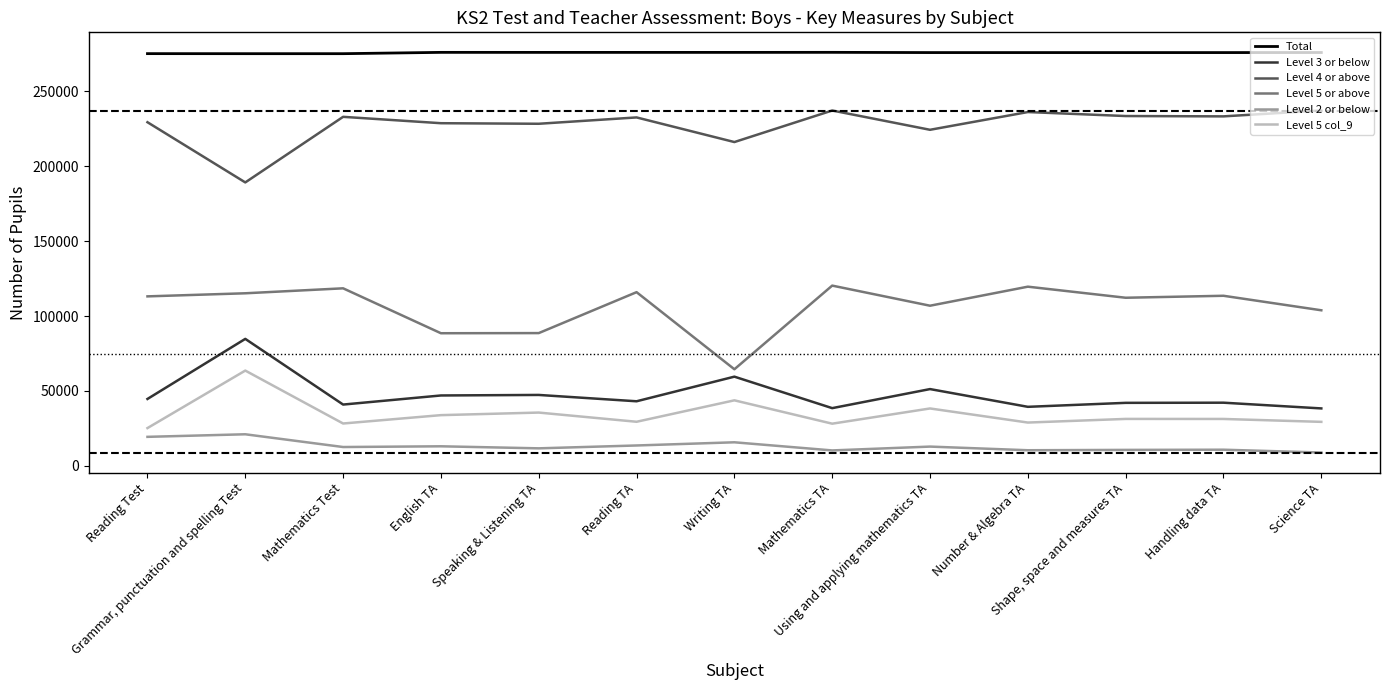

True or false: Level 5 col_9 and Total intersect in this chart.

False